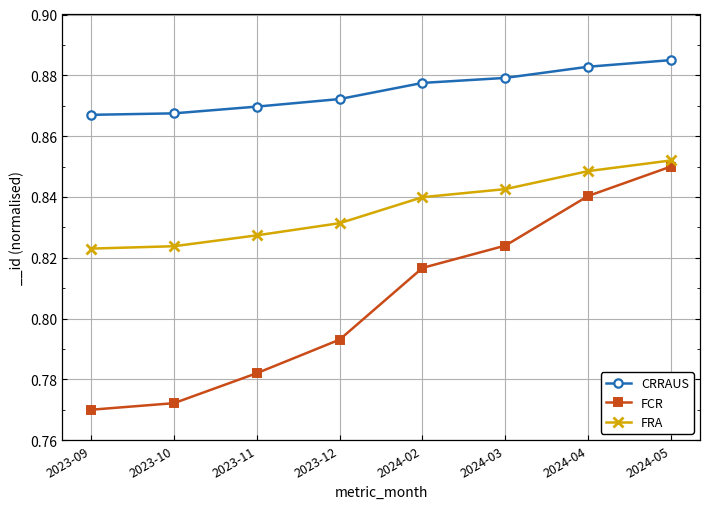

What is the difference between the highest and lowest values at 2024-02?

0.1